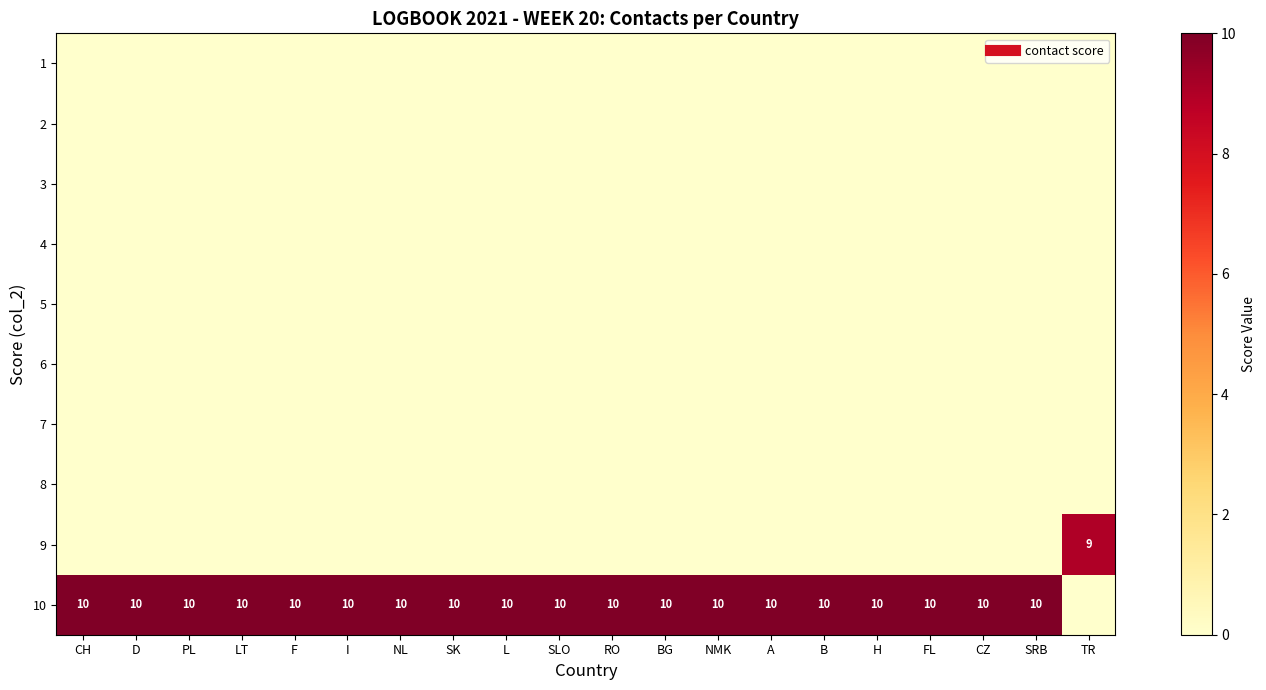

Where is 1 nearest to the value 0?

CH